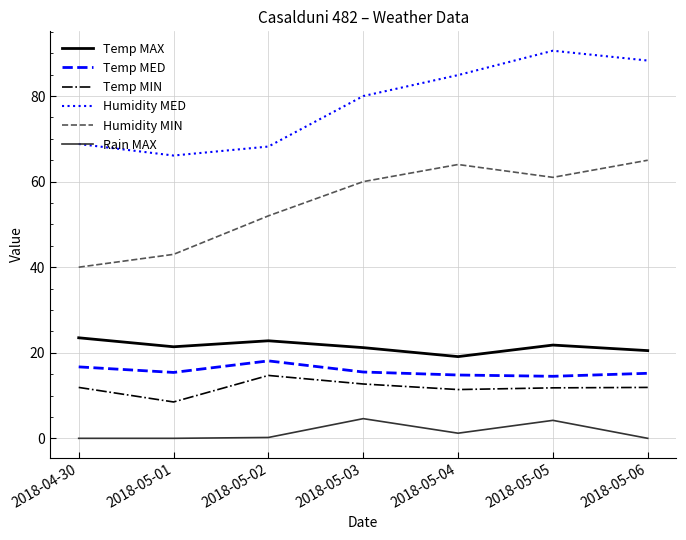

What is the spread (max minus min) of values at 2018-05-06?

88.3